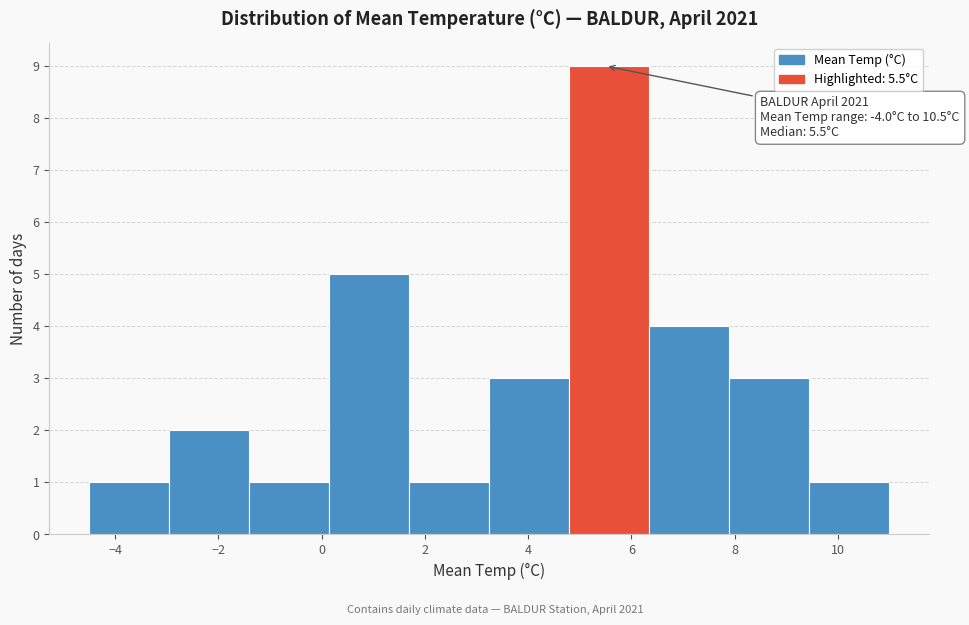

Which range on the x-axis has the tallest bar?

4.80 to 6.35